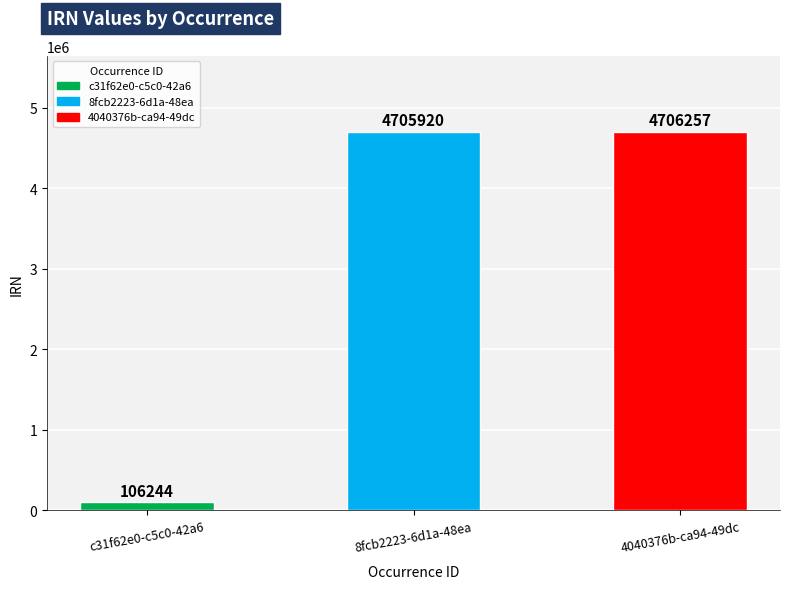

True or false: the data shows 106244 at c31f62e0-c5c0-42a6.

True